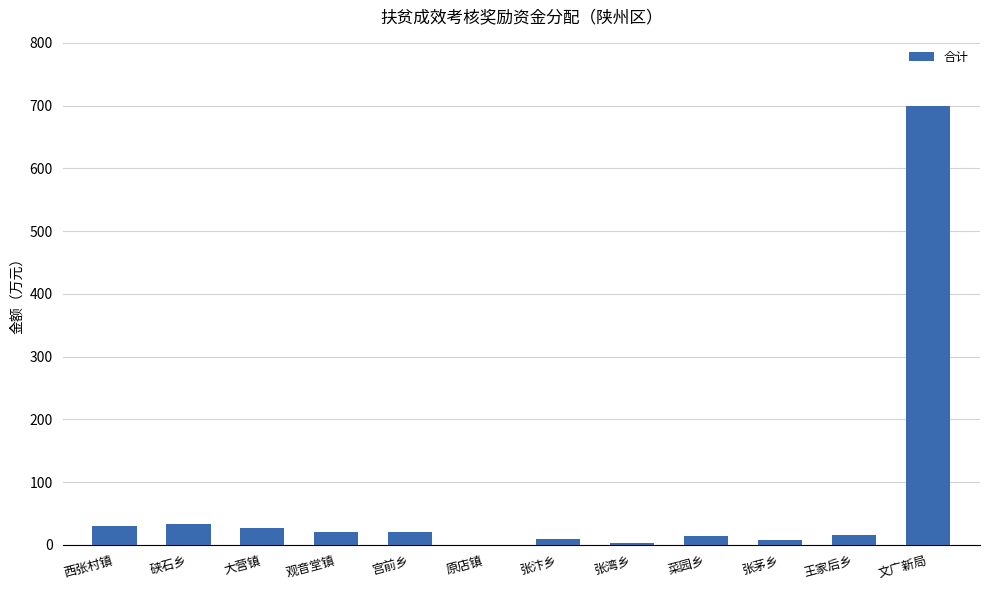

Are the bars grouped side by side (vs. stacked)?

No